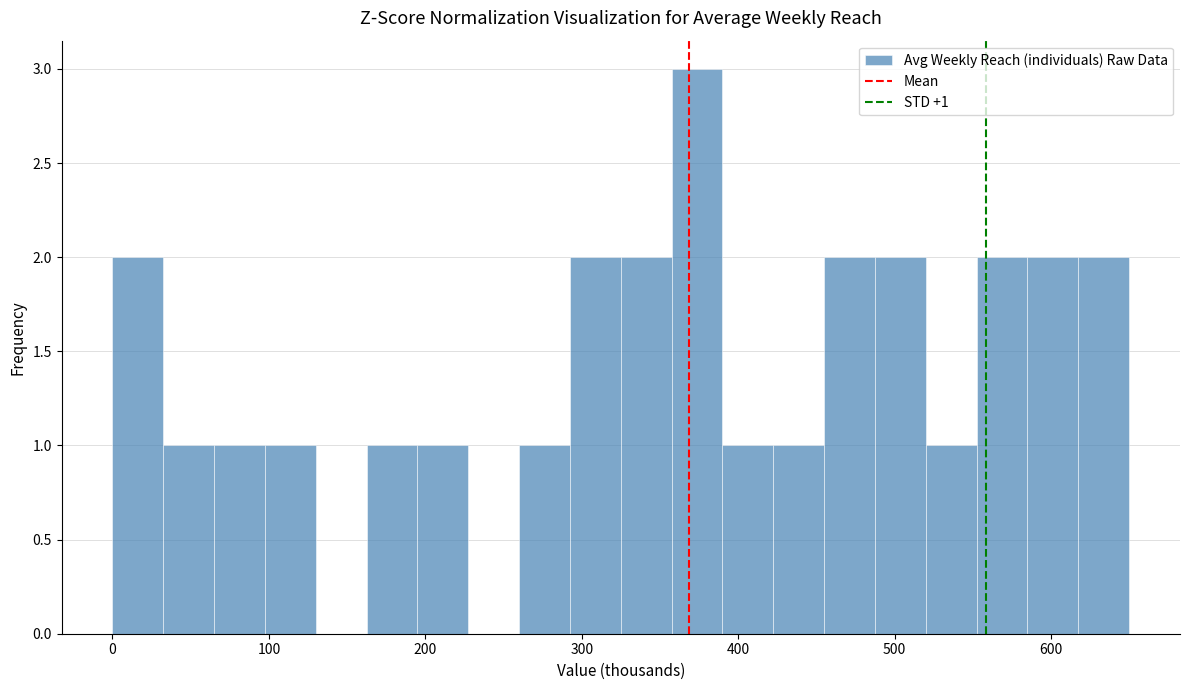

Read against the x-axis, roughly where is the centre of the tallest bar?

370